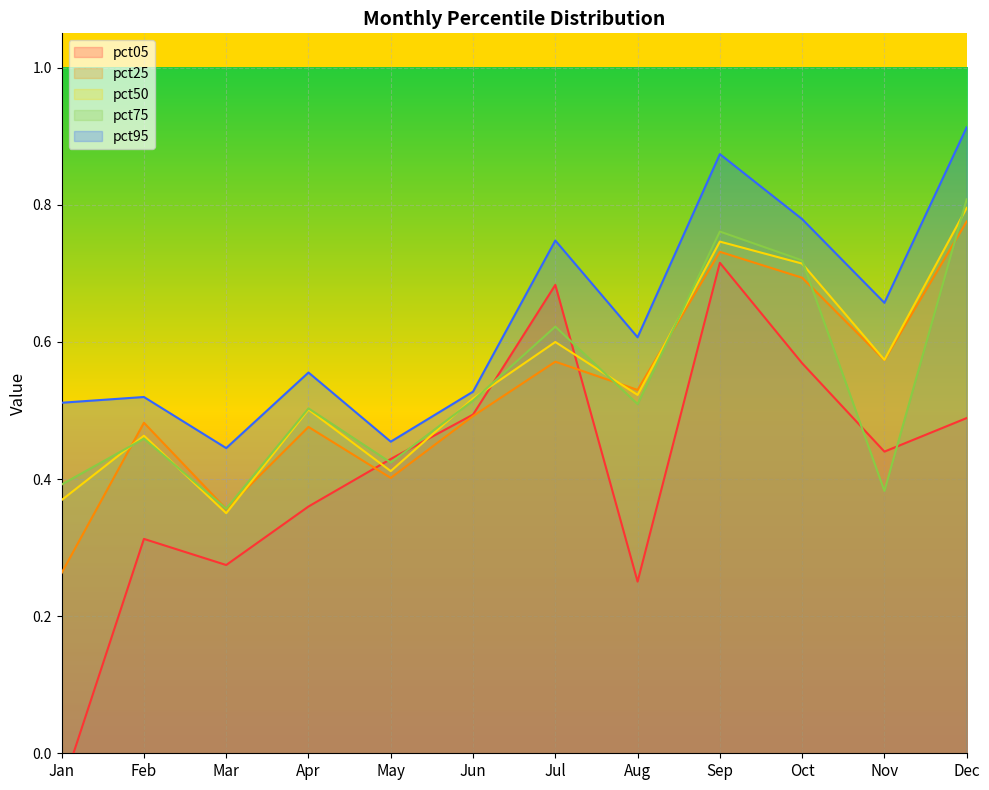

What value does the pct05 series have at Aug?

0.3